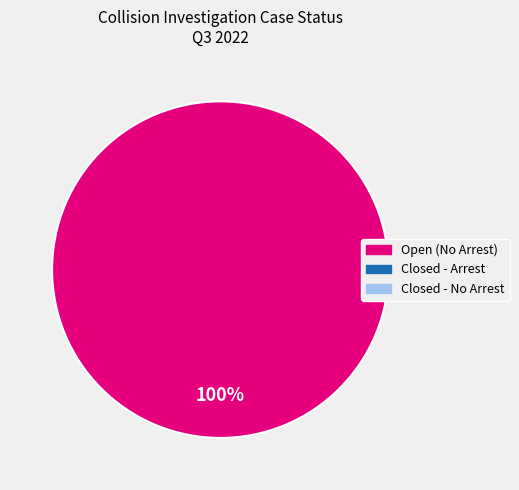

Is there a majority slice in this chart?

Yes